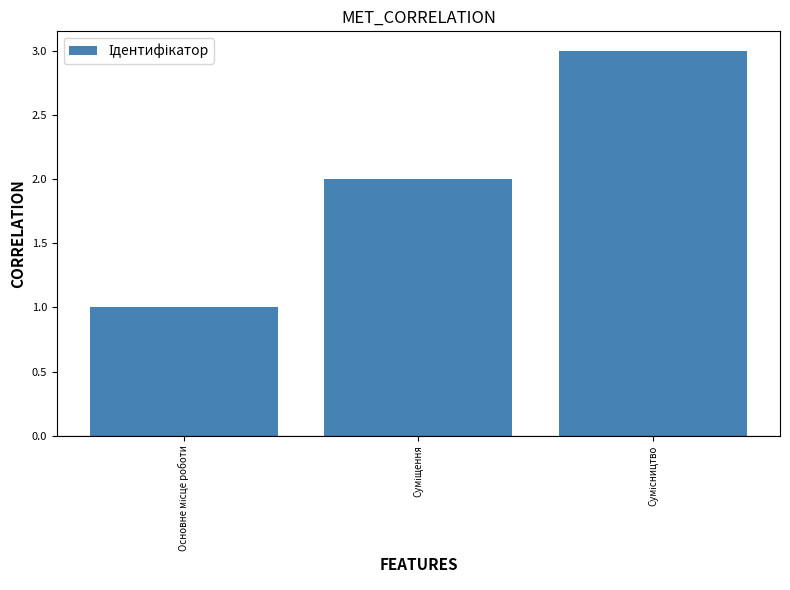

What is the maximum value shown in the chart?

3